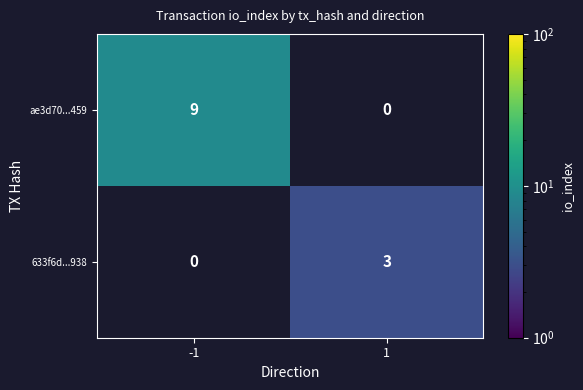

Between -1 and 1, which series saw the biggest shift?

ae3d70...459